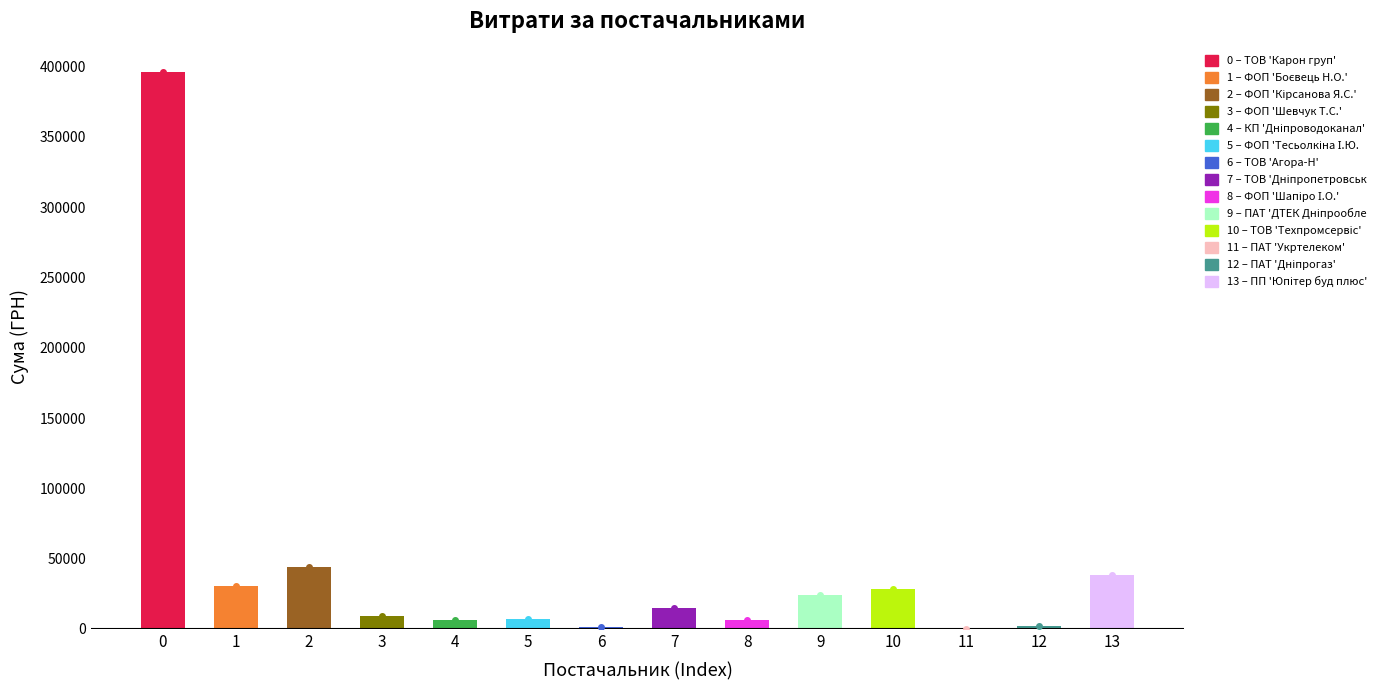

Are the bars grouped side by side (vs. stacked)?

No